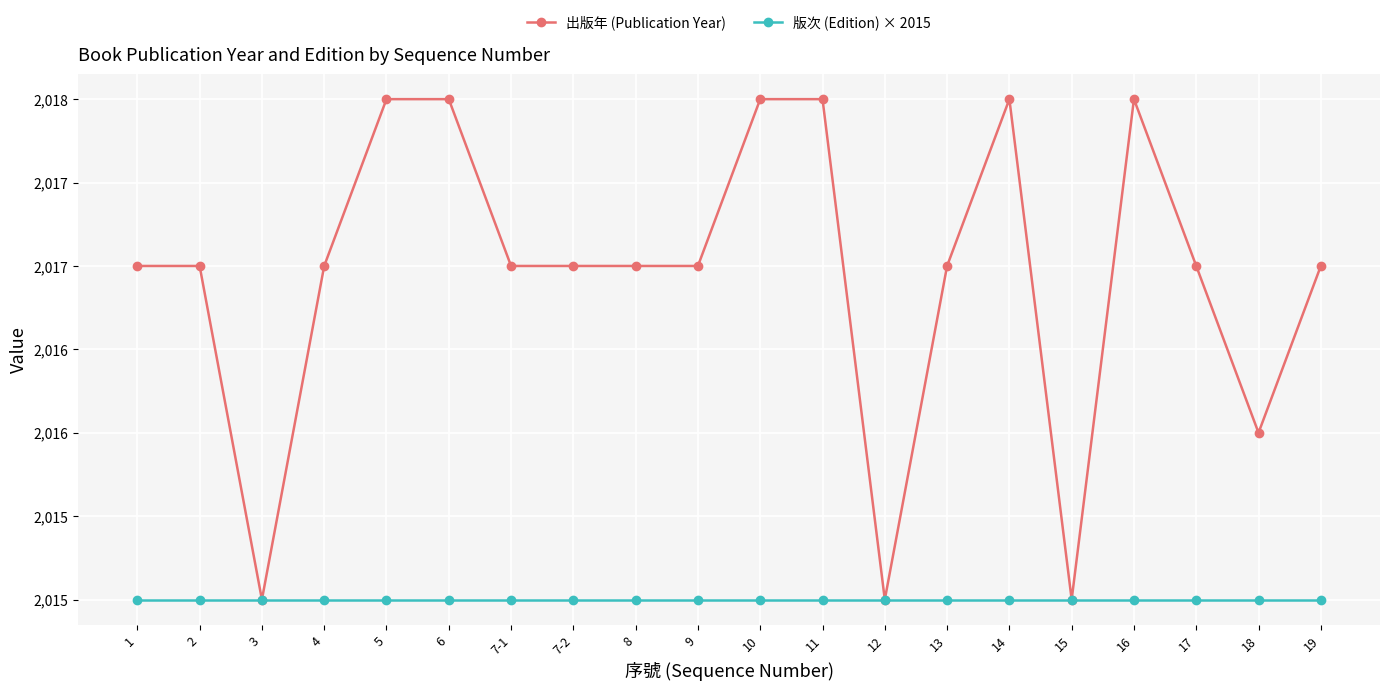

Which series changed the most between 3 and 10?

出版年 (Publication Year)